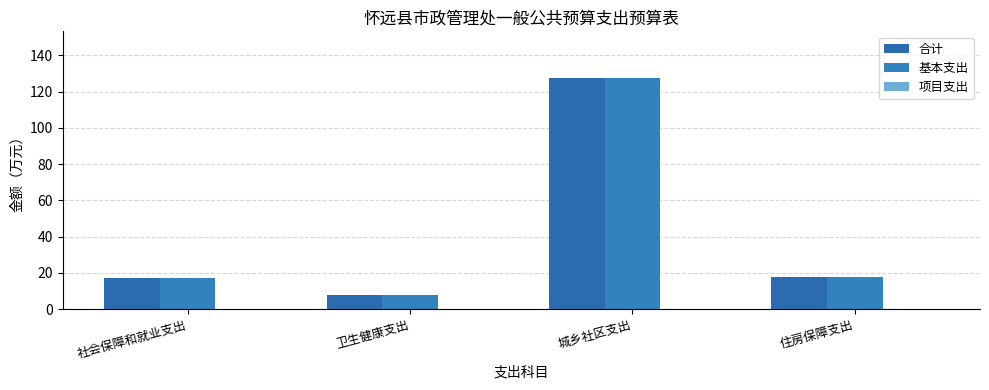

Where does the 基本支出 series first go above 17?

社会保障和就业支出